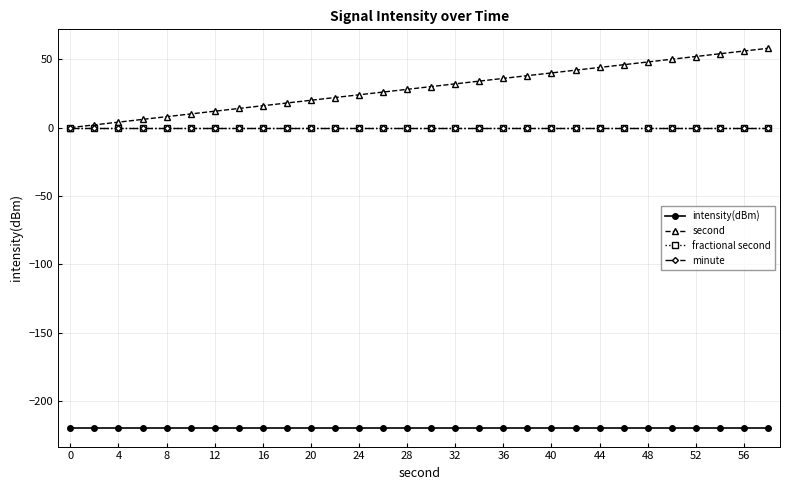

Does the chart have visible grid lines?

Yes